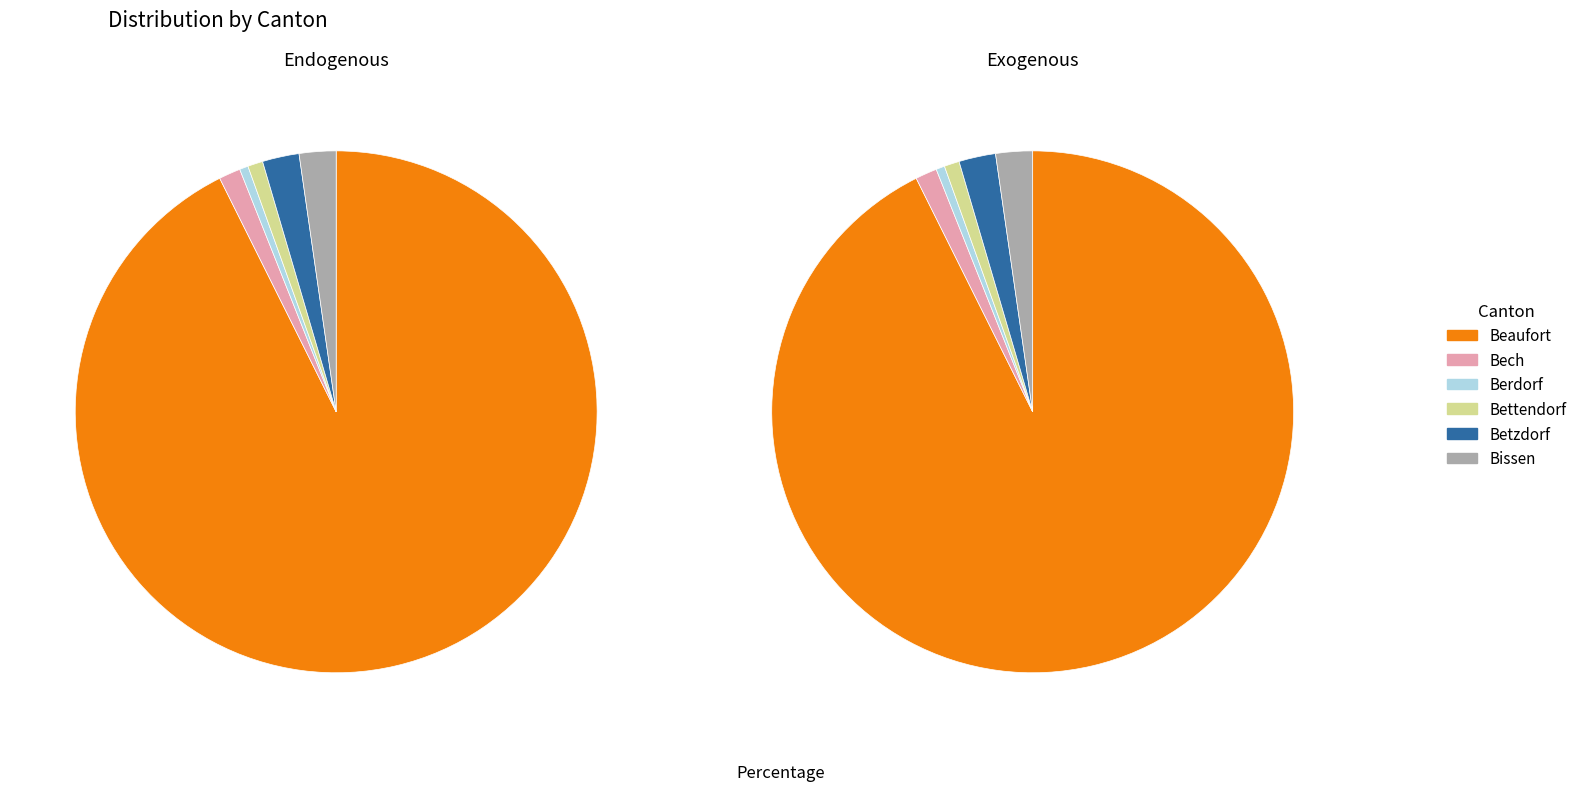

What percentage do Berdorf and Bech together represent?

1.7%